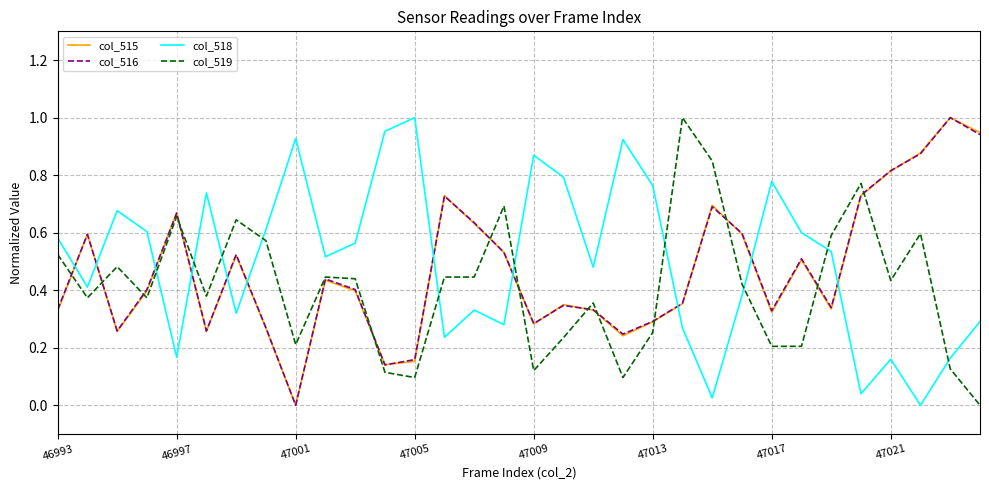

How many intersections are there between col_515 and col_518?

11